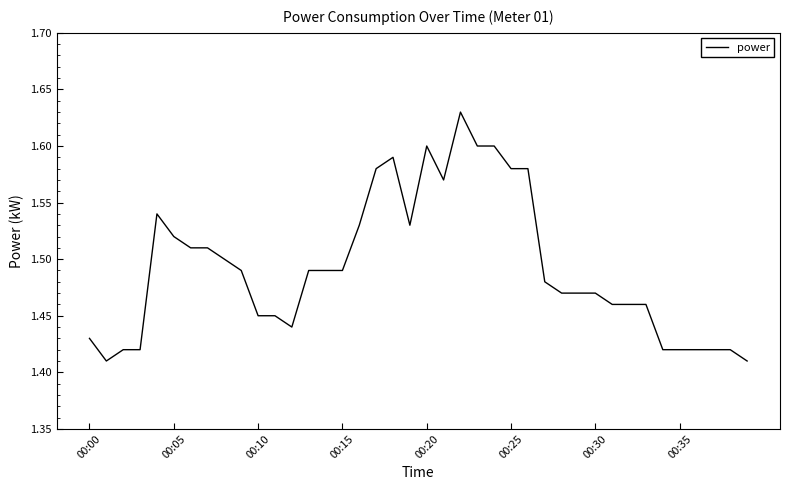

The chart shows a value of 0.3 at 00:25. True or false?

False